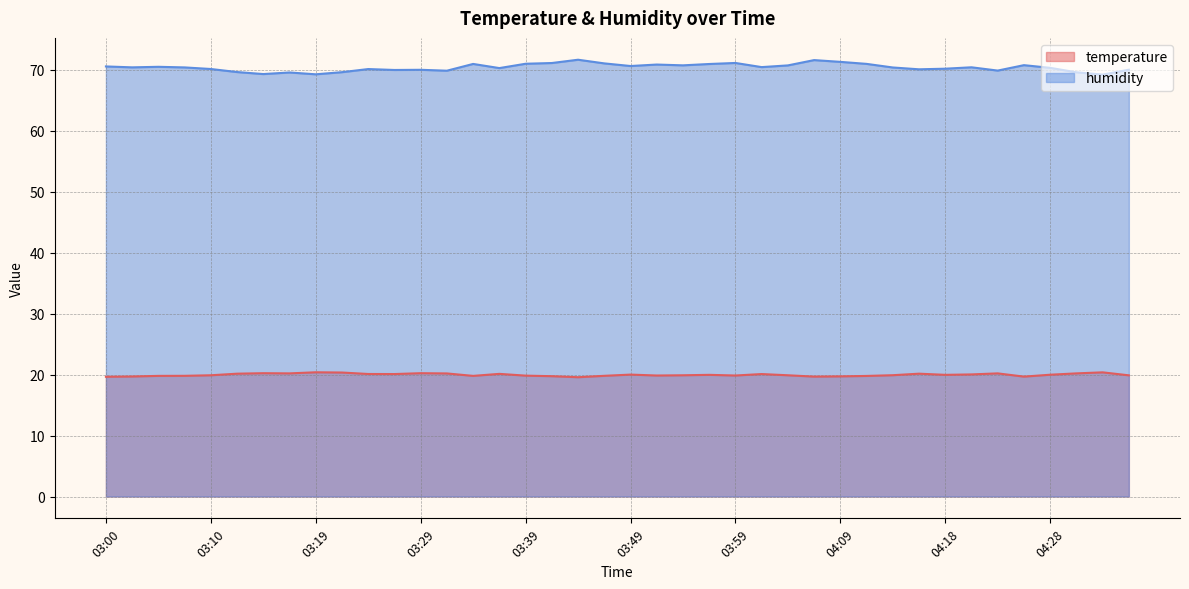

What are all the series names shown in the legend?

temperature, humidity